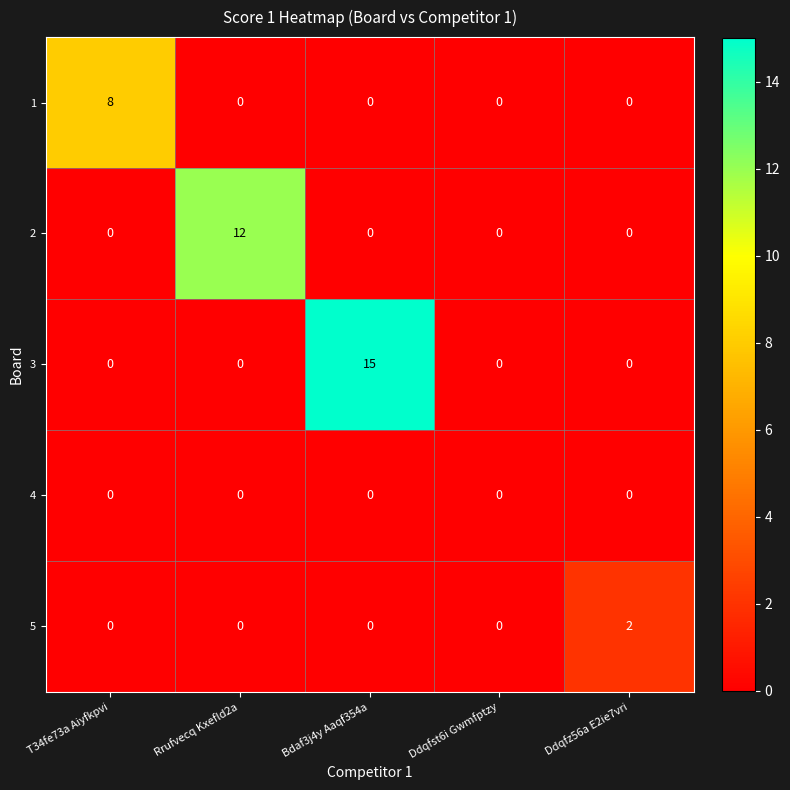

How many data points does each series have?

5